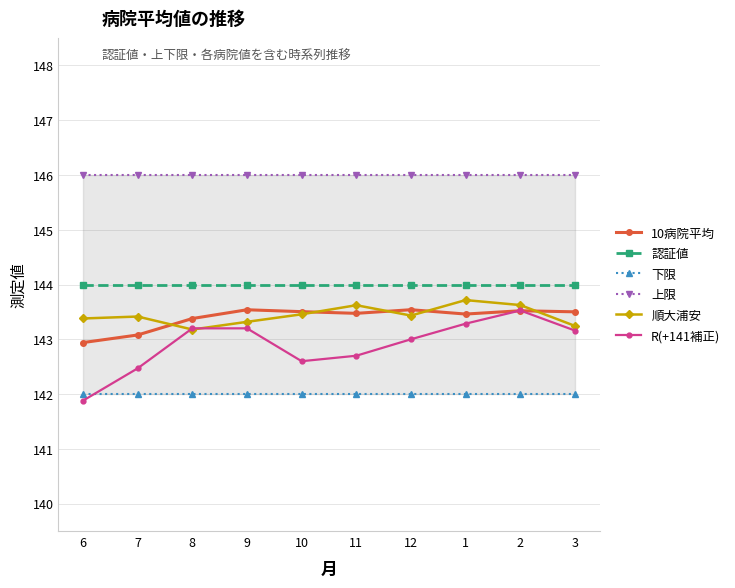

Count the 順大浦安 values in the range 143 to 144.

10